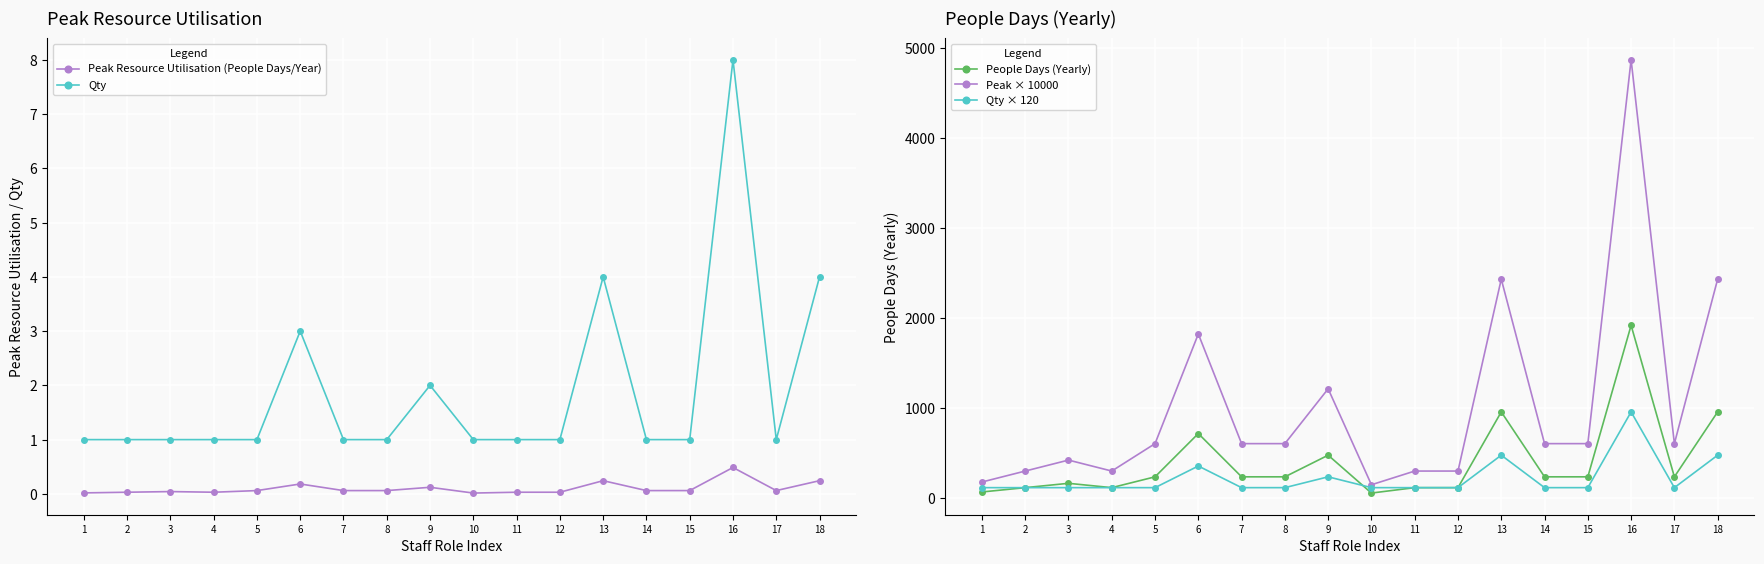

Reading left to right, what are all the values shown in this chart?

Peak Resource Utilisation (People Days/Year): 0.0	0.0	0.0	0.0	0.1	0.2	0.1	0.1	0.1	0.0	0.0	0.0	0.2	0.1	0.1	0.5	0.1	0.2
Qty: 1.0	1.0	1.0	1.0	1.0	3.0	1.0	1.0	2.0	1.0	1.0	1.0	4.0	1.0	1.0	8.0	1.0	4.0
People Days (Yearly): 72.0	120.0	168.0	120.0	240.0	720.0	240.0	240.0	480.0	60.0	120.0	120.0	960.0	240.0	240.0	1920.0	240.0	960.0
Peak × 10000: 182.4	304.1	425.7	304.1	608.1	1824.3	608.1	608.1	1216.2	152.0	304.1	304.1	2432.4	608.1	608.1	4864.9	608.1	2432.4
Qty × 120: 120.0	120.0	120.0	120.0	120.0	360.0	120.0	120.0	240.0	120.0	120.0	120.0	480.0	120.0	120.0	960.0	120.0	480.0